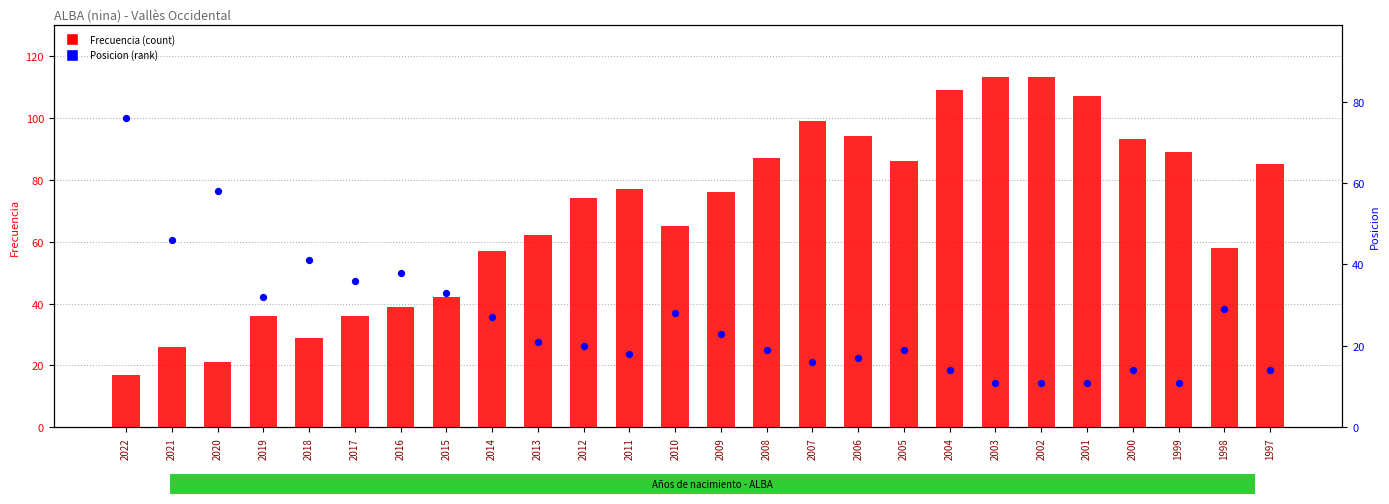

Which series reaches the minimum Y coordinate?

Posicion